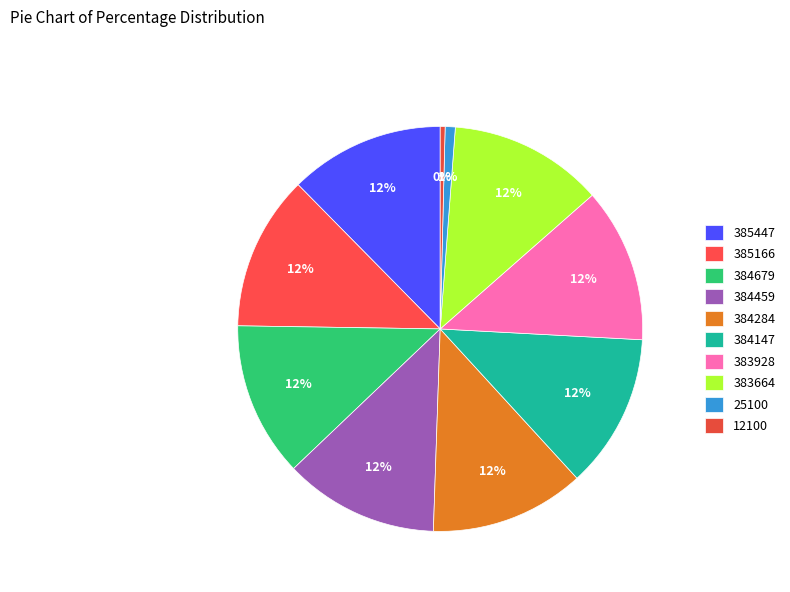

Between 12100 and 25100, which is larger?

25100